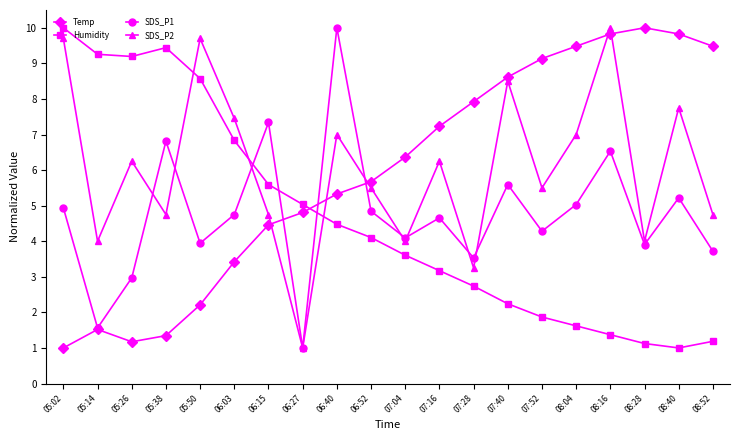

After their last crossing, which series has the higher values: SDS_P1 or SDS_P2?

SDS_P2